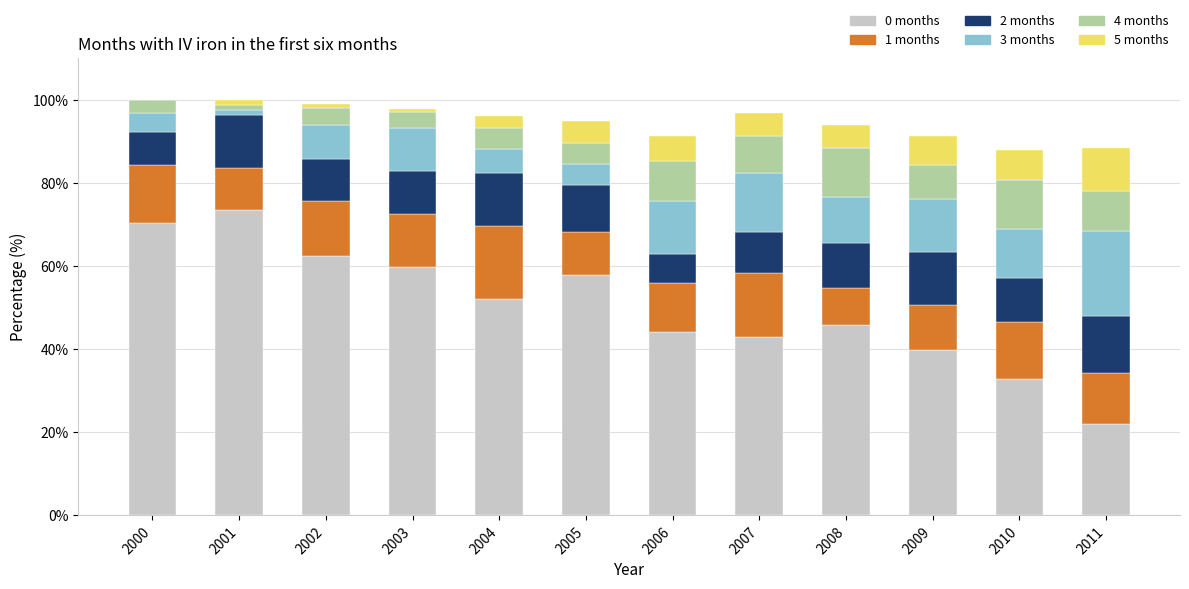

What is the maximum value for 0 months?

73.4